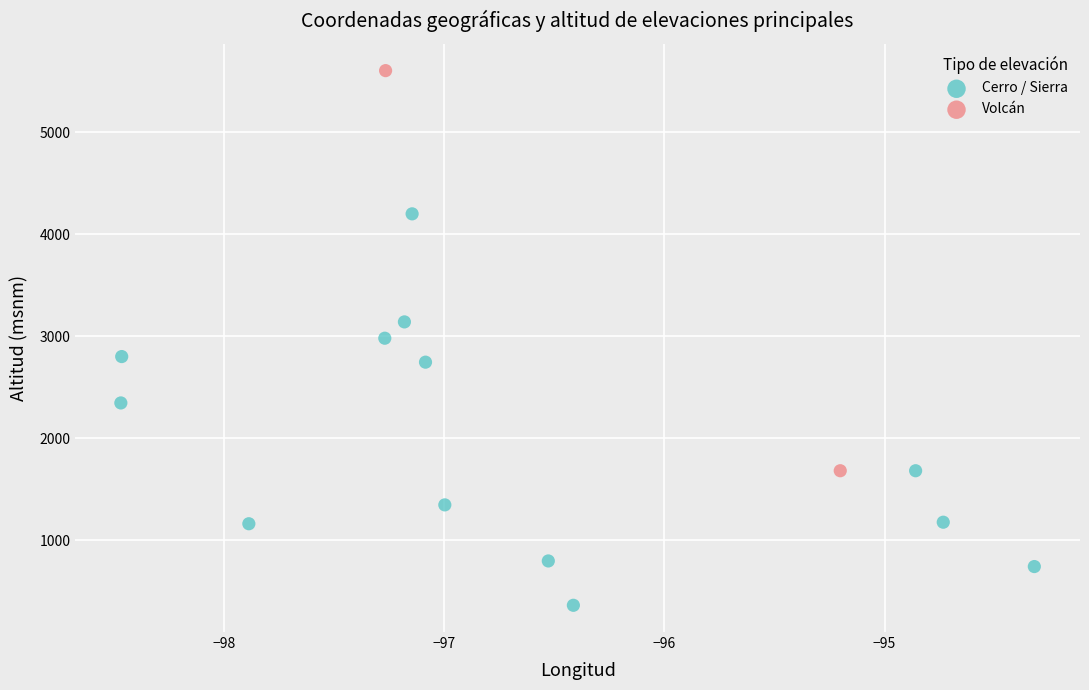

Which series has the widest spread of Y values?

Volcán